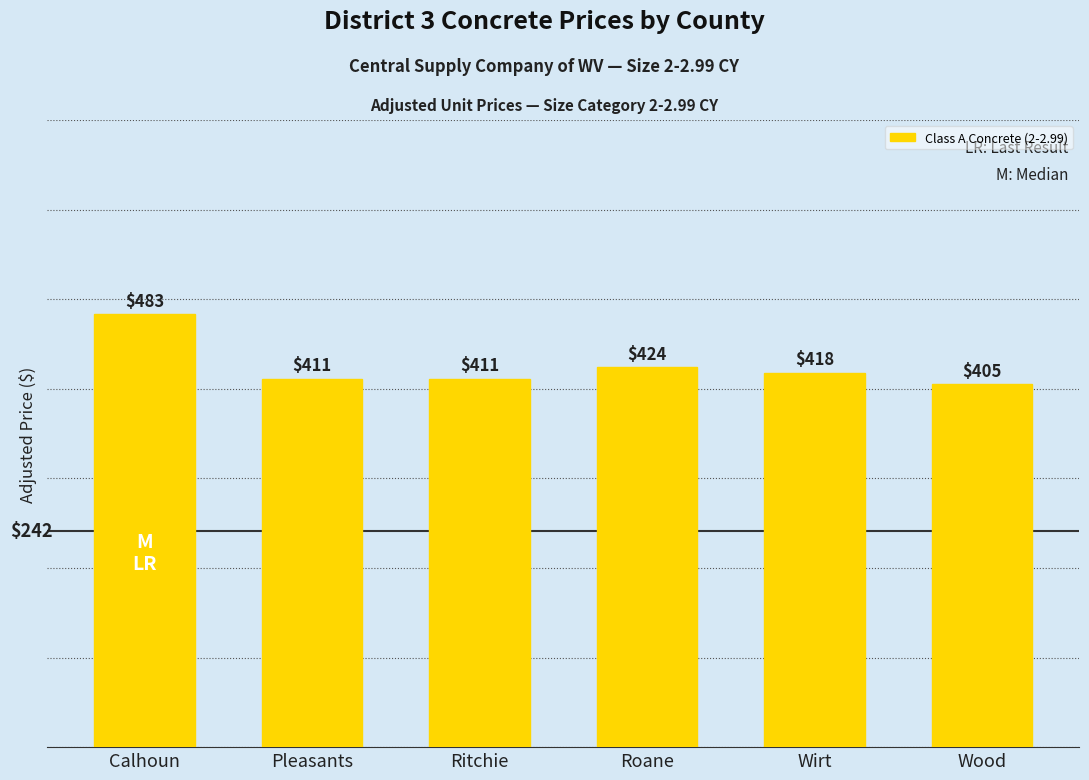

Where is the data nearest to the value 444?

Roane